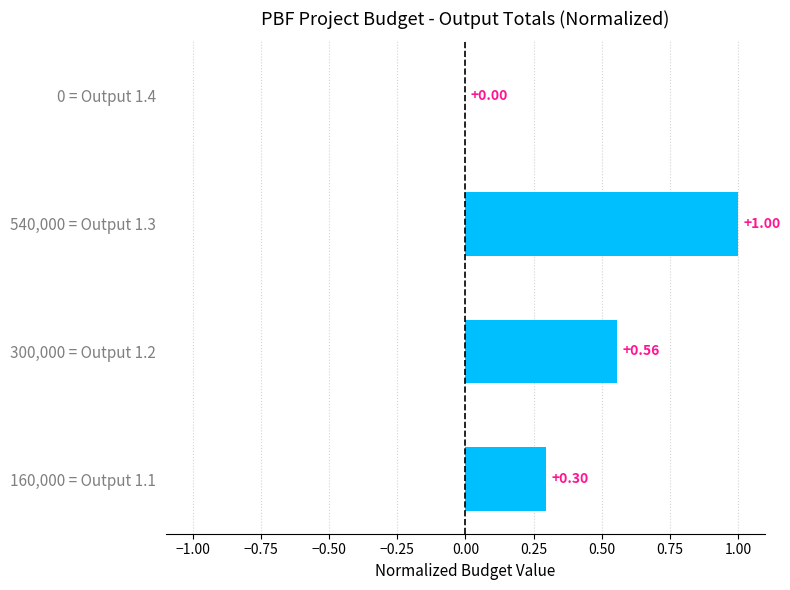

What is the sum of the values at 300,000 = Output 1.2 and 160,000 = Output 1.1?

0.9